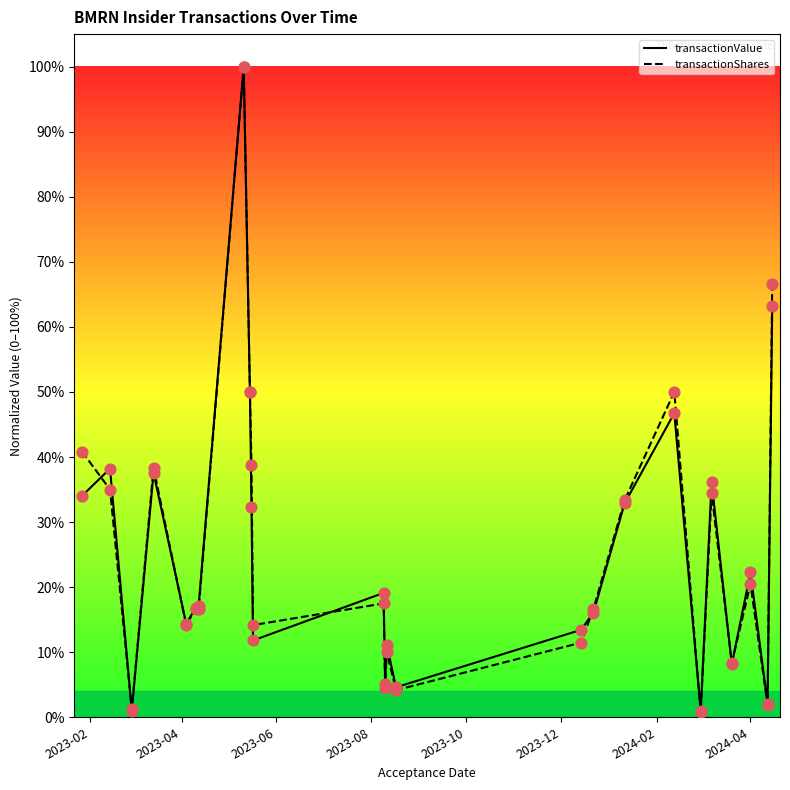

Which series contains the highest Y value?

transactionValue